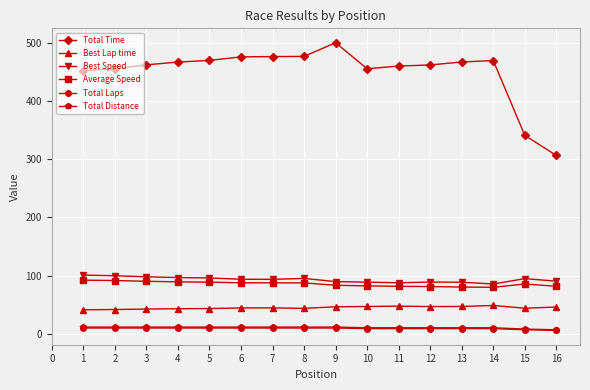

The Best Lap time series shows 47.1 at 13. True or false?

True